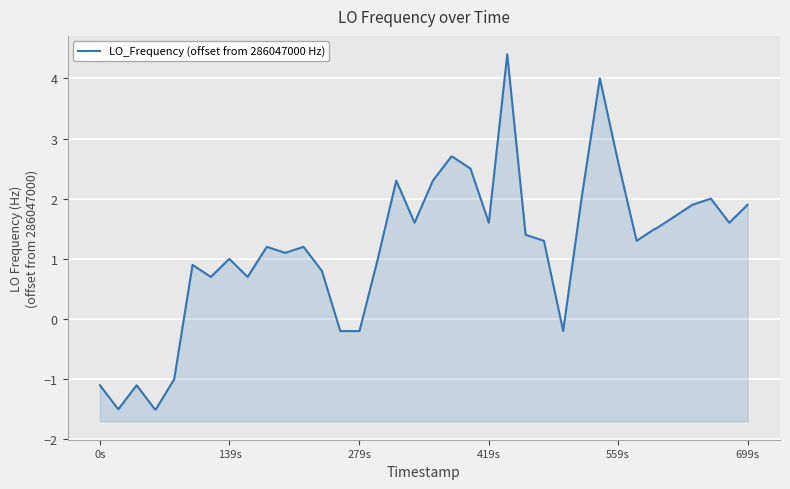

What is the difference between the second highest and minimum values?

5.5